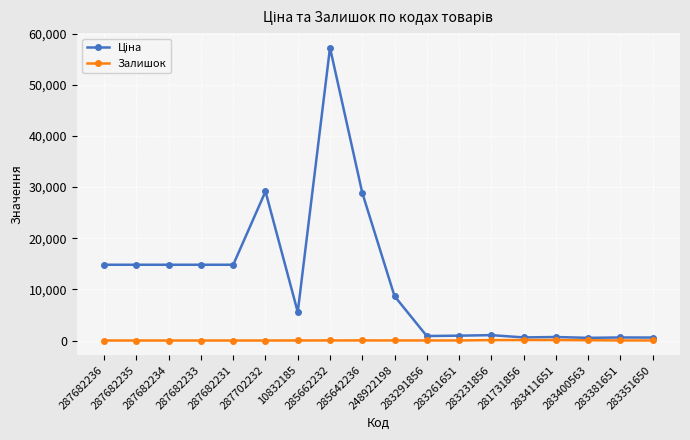

At how many categories does at least one series exceed 45082?

1